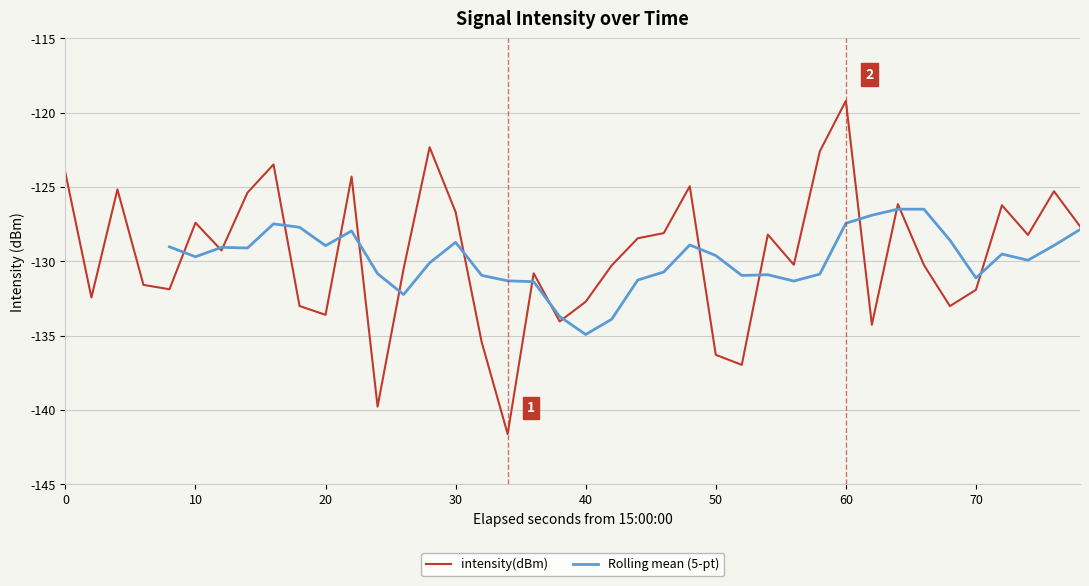

At which label does intensity(dBm) reach its peak?

60